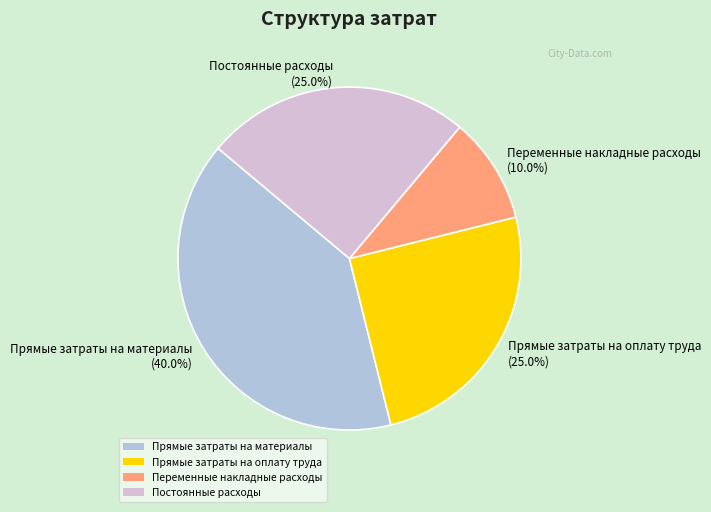

How many slices are in this pie chart?

4